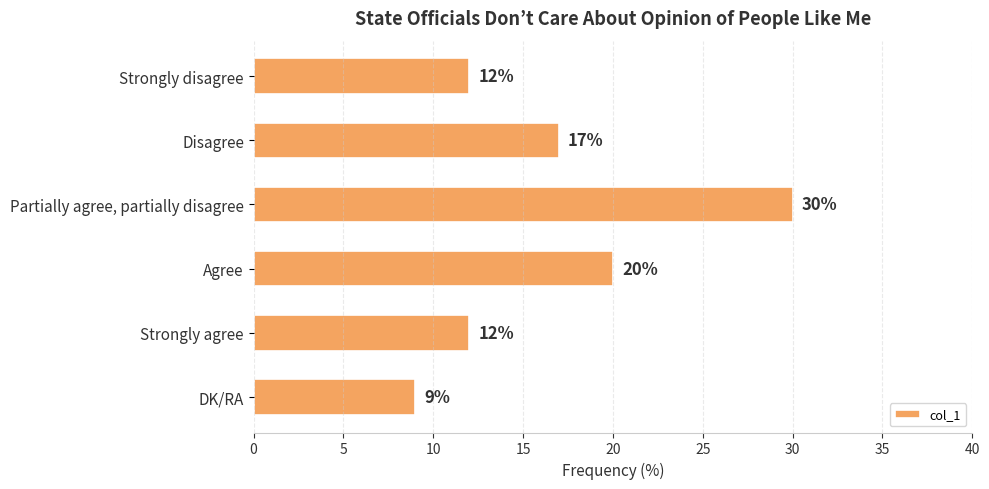

Approximately how many times larger is the value at DK/RA compared to Partially agree, partially disagree?

0.3